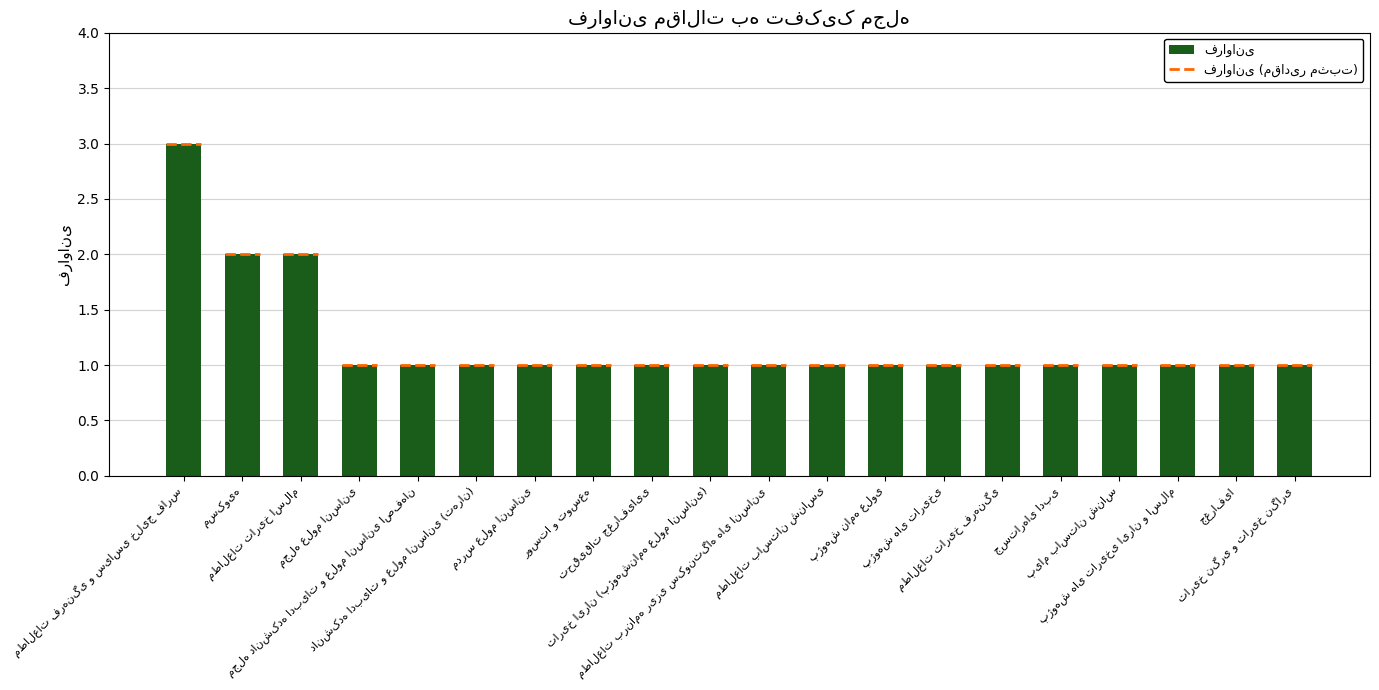

Does the chart contain any negative values?

No